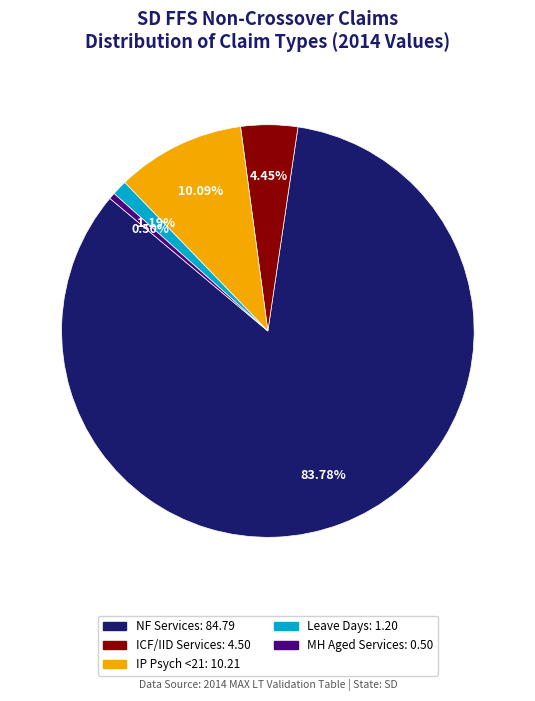

To the nearest percent, what is the average slice percentage?

20%